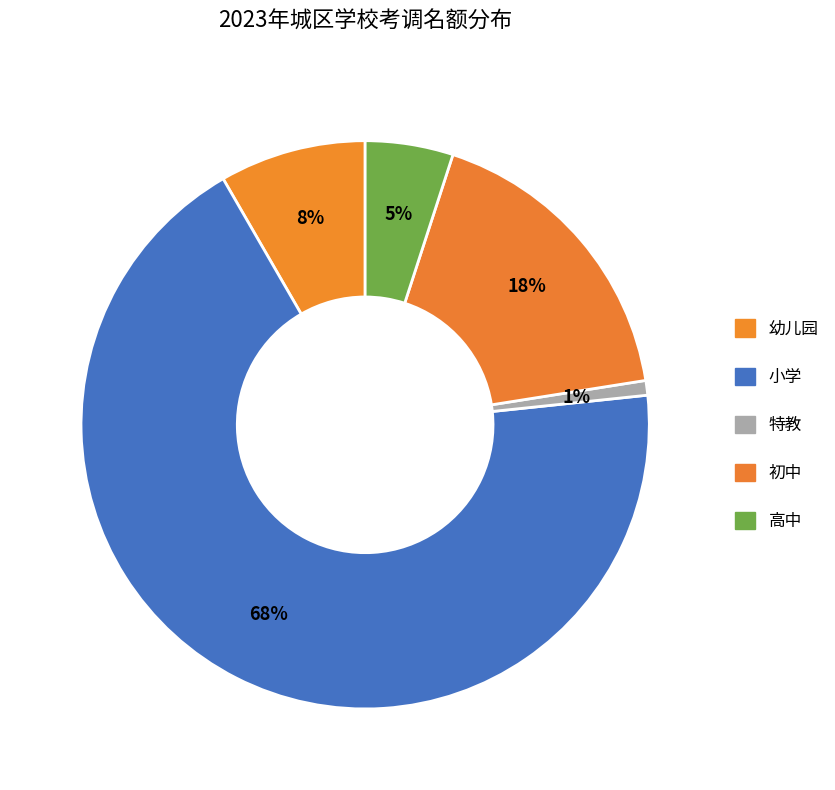

Does 小学 account for over 50% of the chart?

Yes